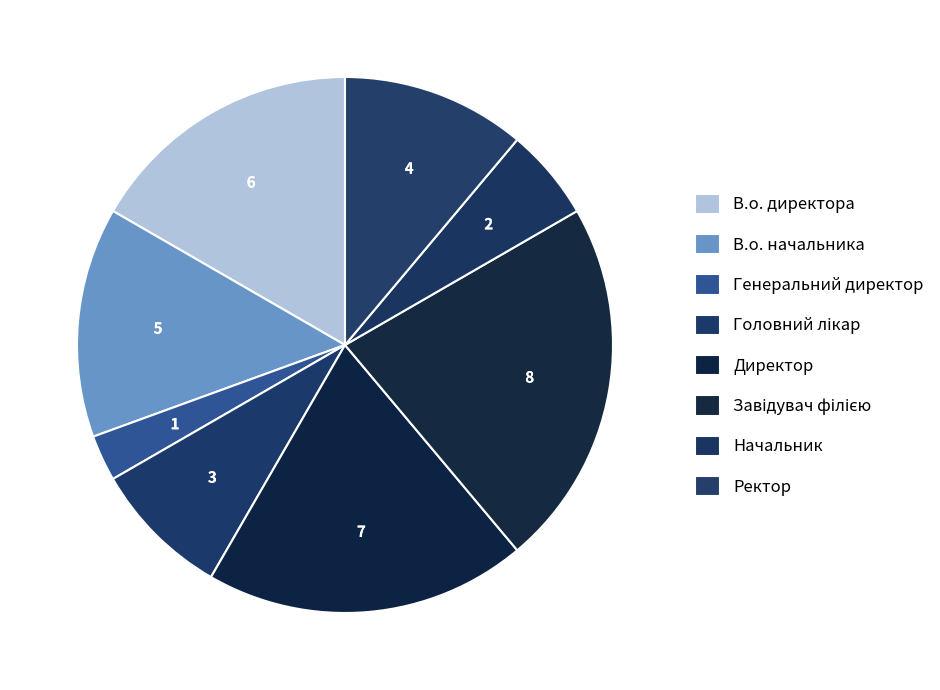

How many slices are in this pie chart?

8